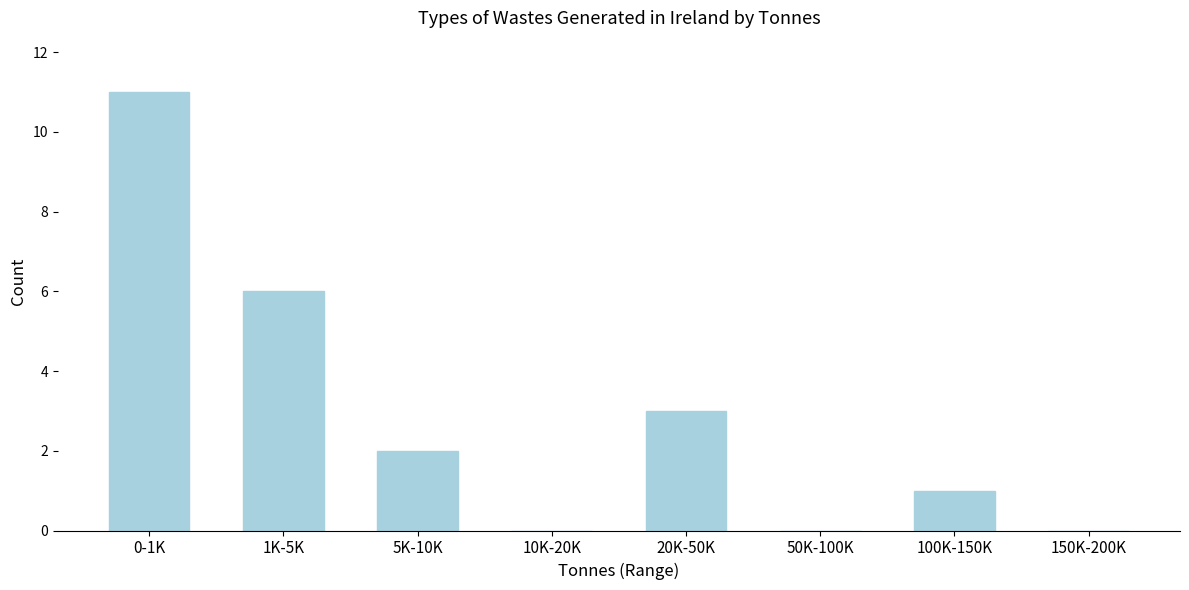

Reading left to right, extract all data points from this chart.

0-1K=11	1K-5K=6	5K-10K=2	10K-20K=0	20K-50K=3	50K-100K=0	100K-150K=1	150K-200K=0